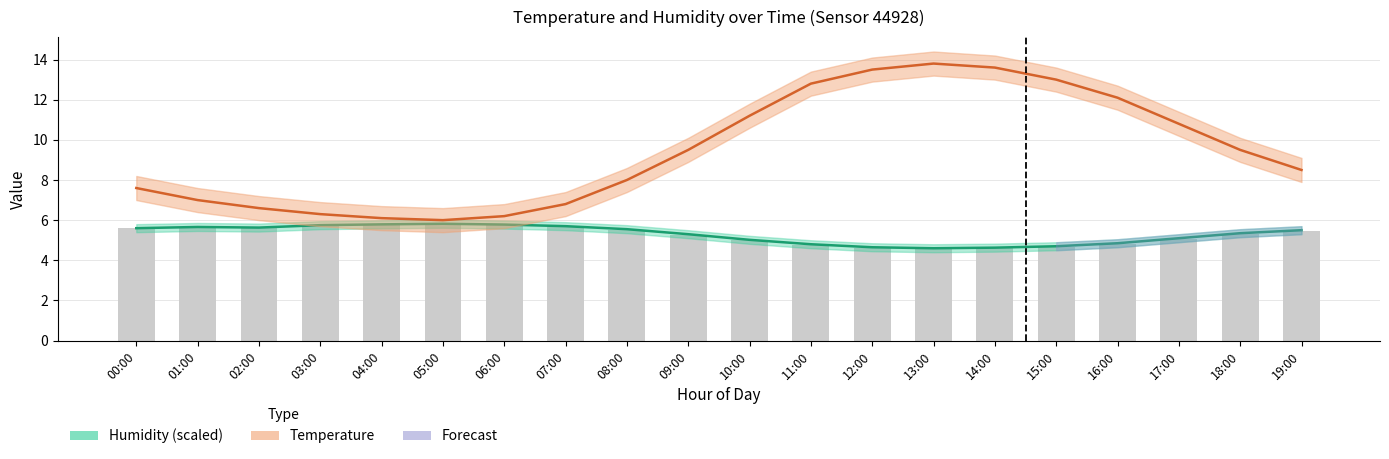

What is the average value of the Temperature series?

9.4